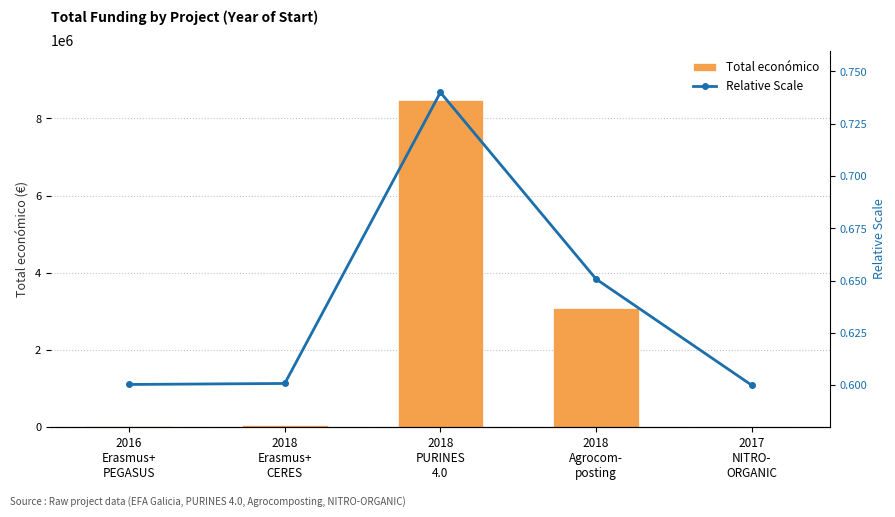

What is the difference between the second highest and minimum values in the Relative Scale series?

0.1